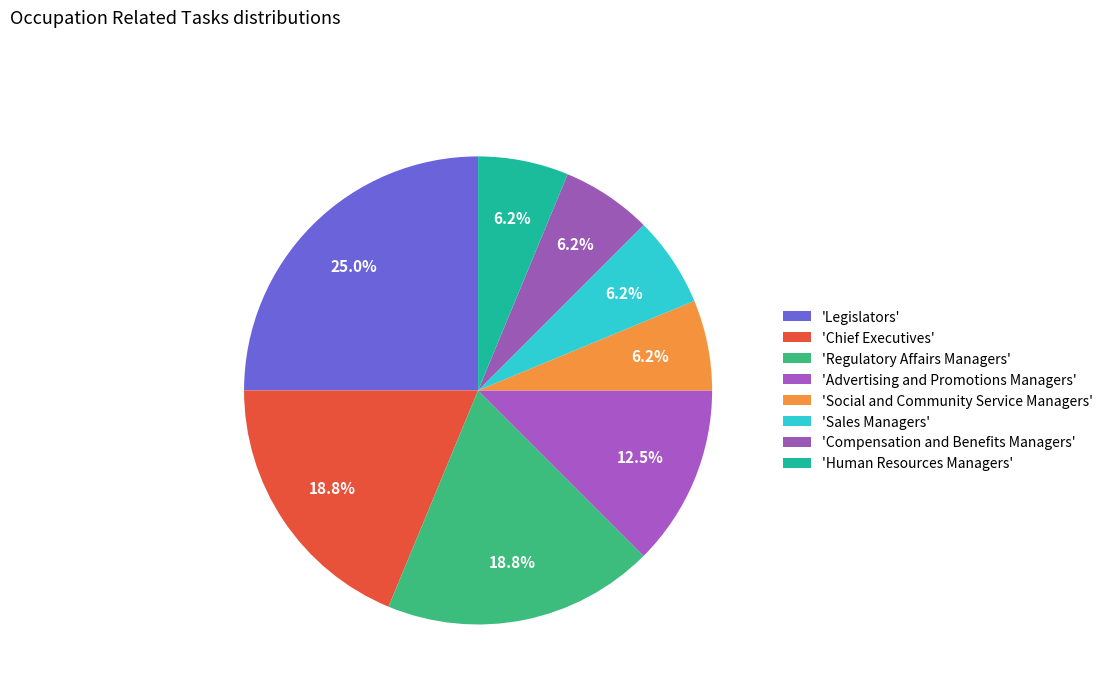

How many slices are in this pie chart?

8